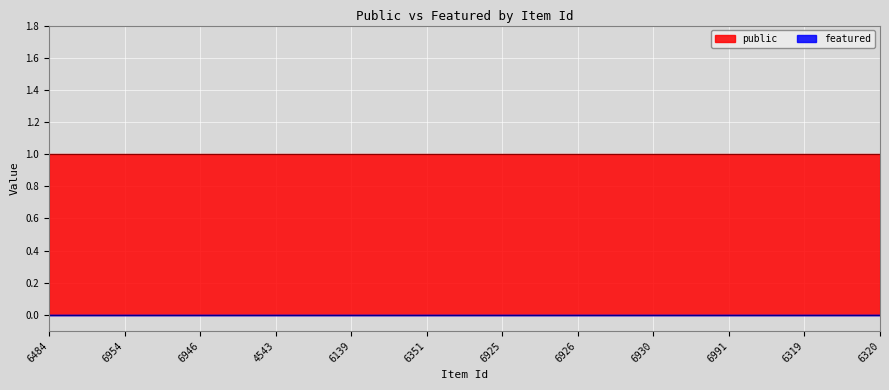

What is the total value across all series at 6926?

1